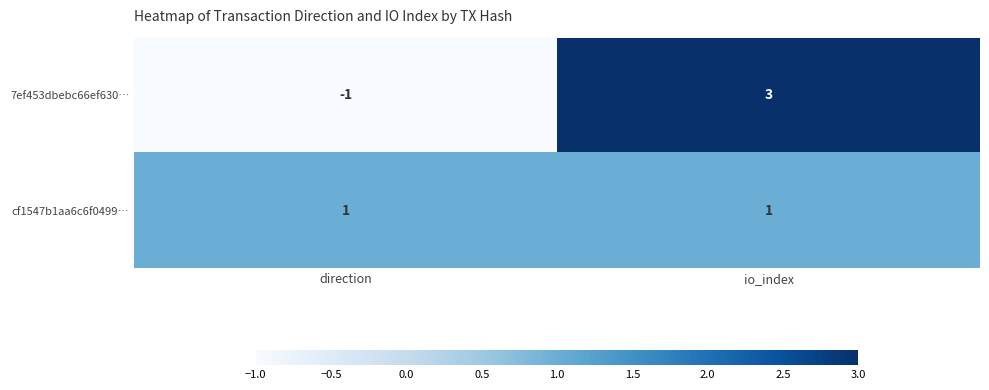

How many series are shown in this chart?

2